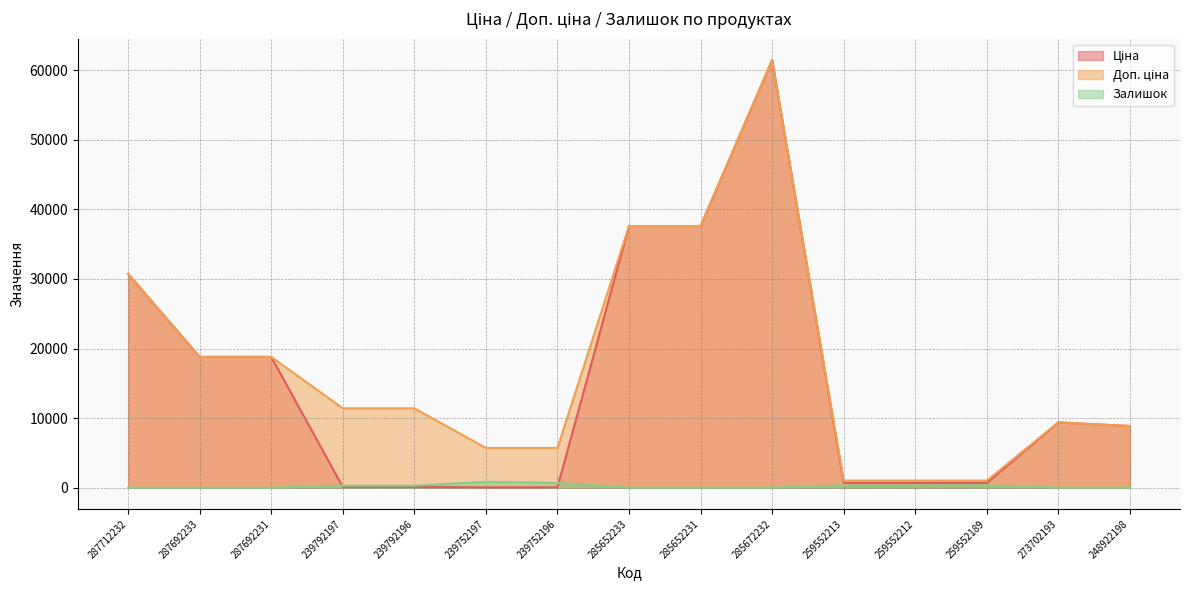

How many data points does each series have?

15